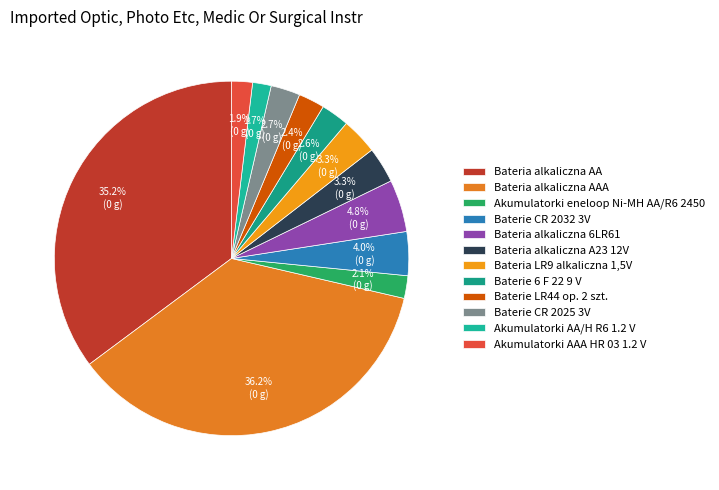

Does any single category account for the majority?

No